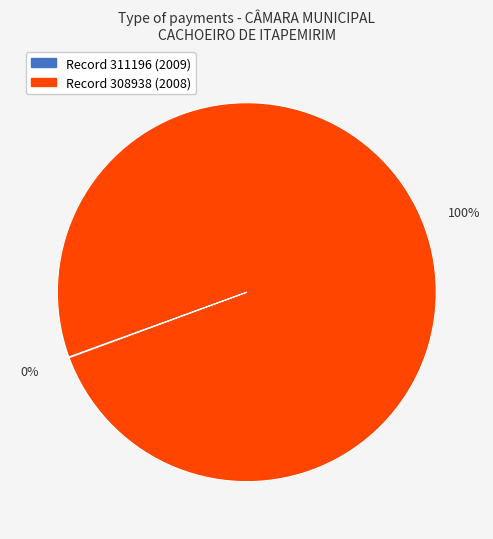

Which slice is the largest?

Record 308938 (2008)